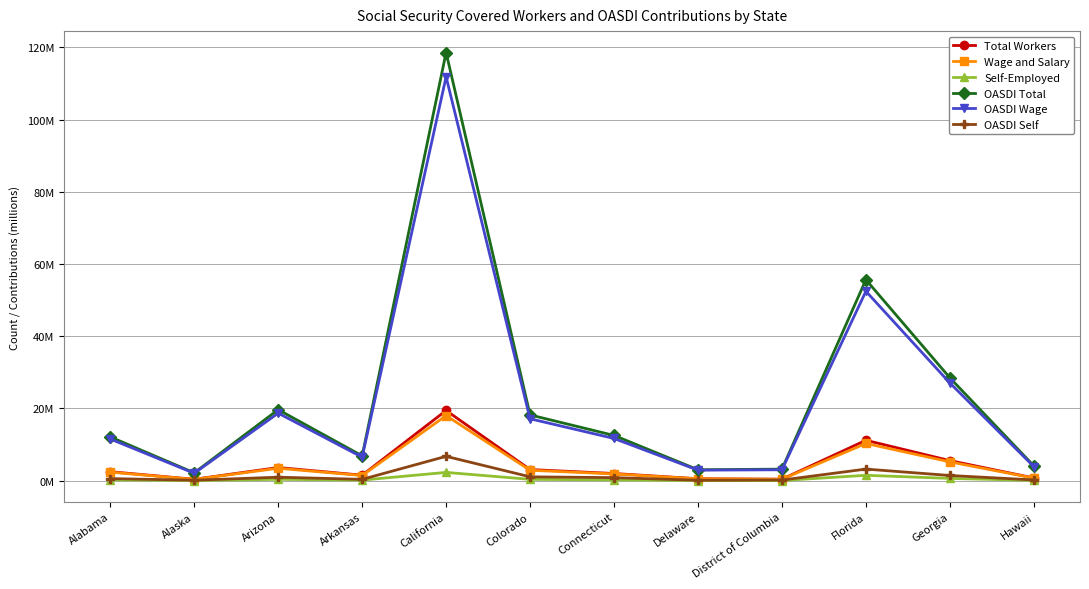

True or false: Wage and Salary and Self-Employed intersect in this chart.

False